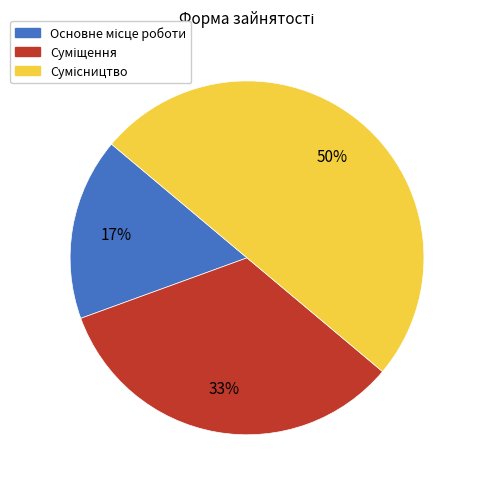

Count the number of slices in the pie.

3